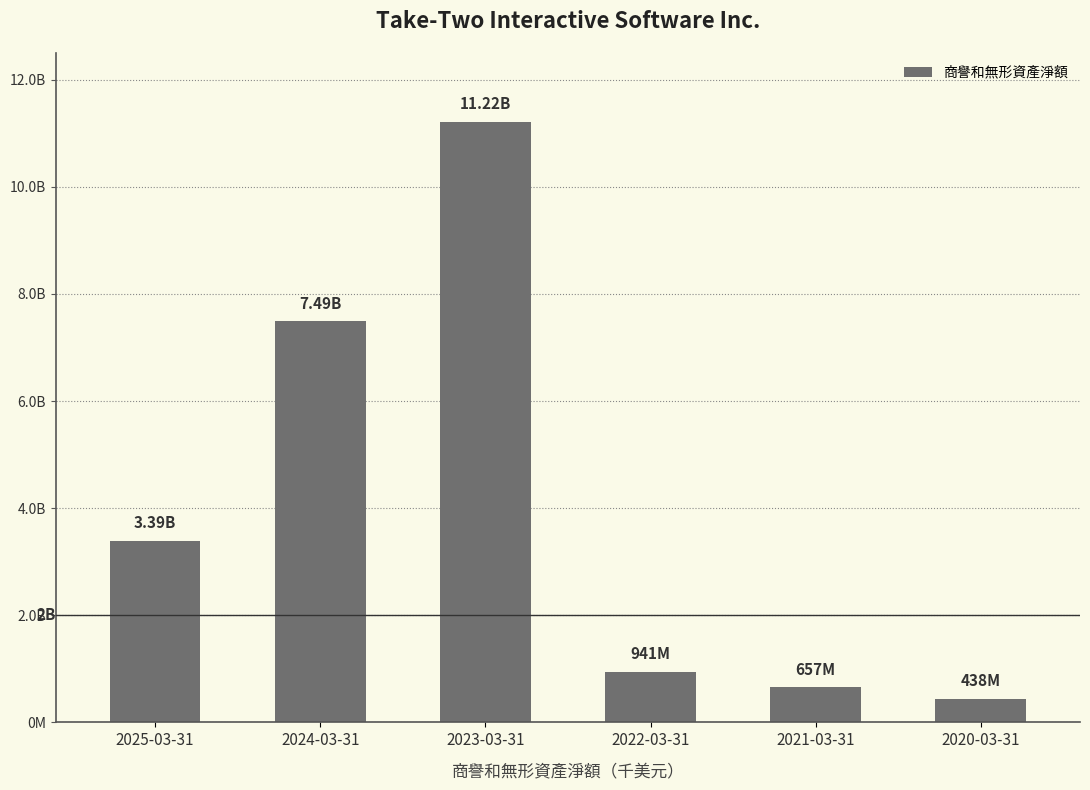

The chart shows a value of 1307592 at 2022-03-31. True or false?

False